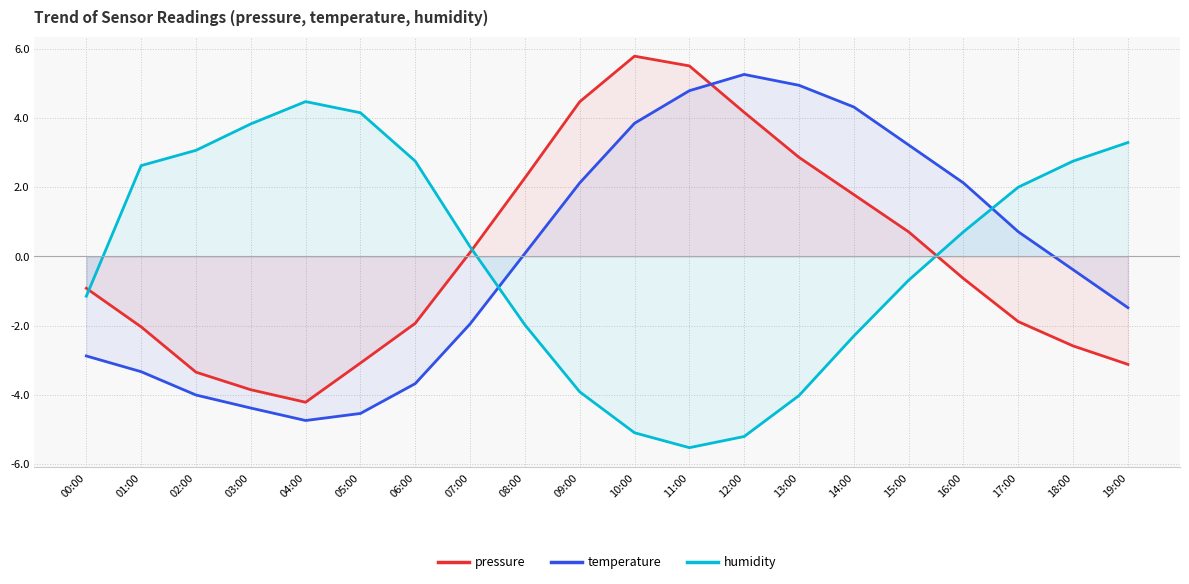

At which category does temperature reach its first local valley?

04:00